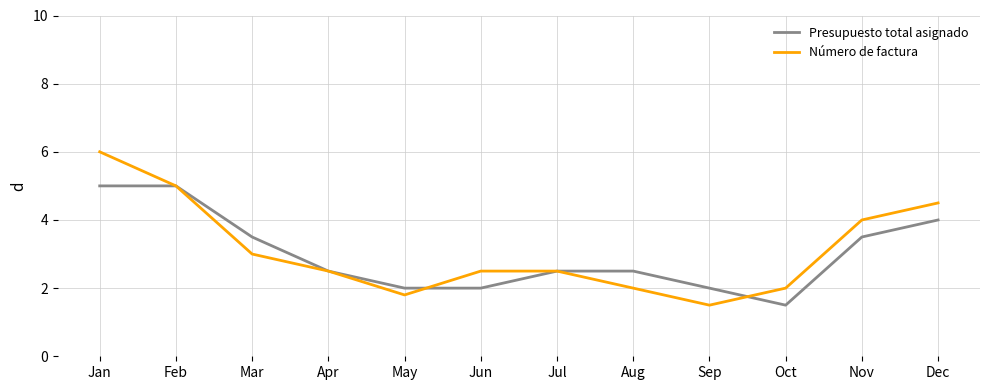

At which category is the sum across all series the highest?

Jan